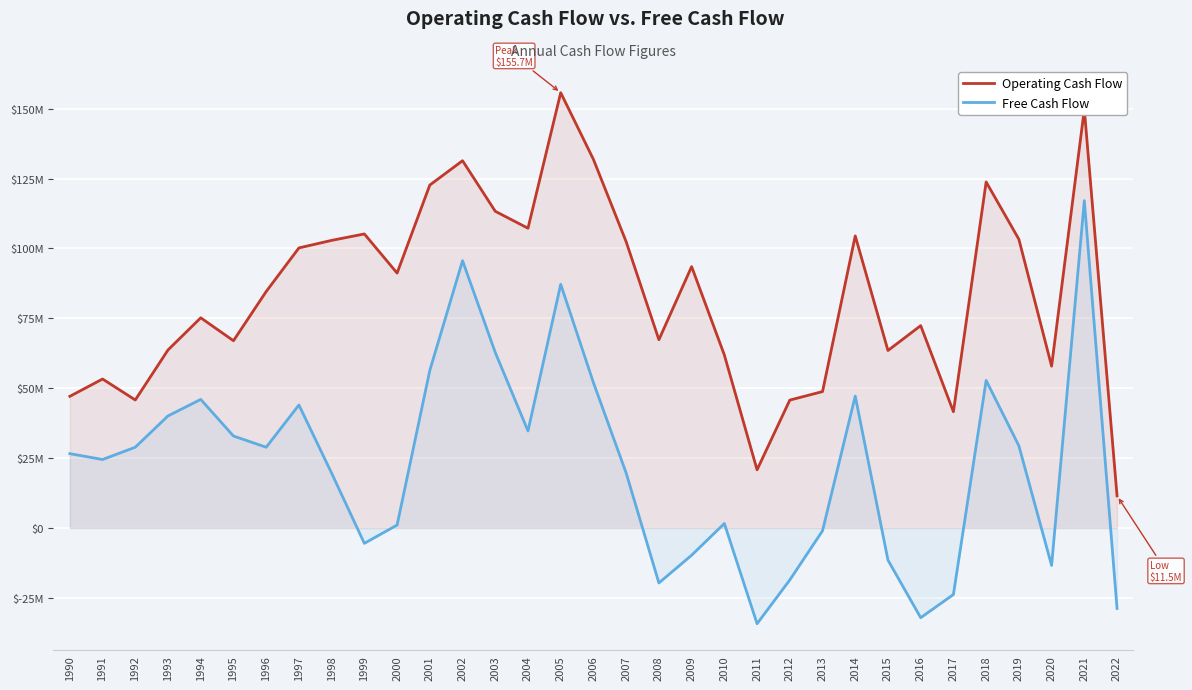

What value does the Operating Cash Flow series have at 2015?

63500000